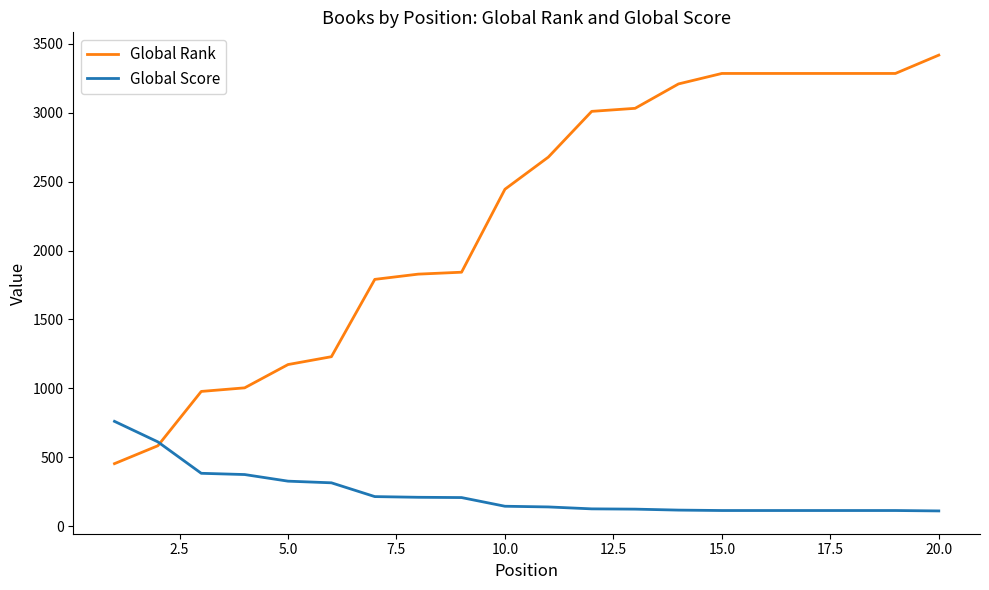

Which series has the largest range (max minus min)?

Global Rank